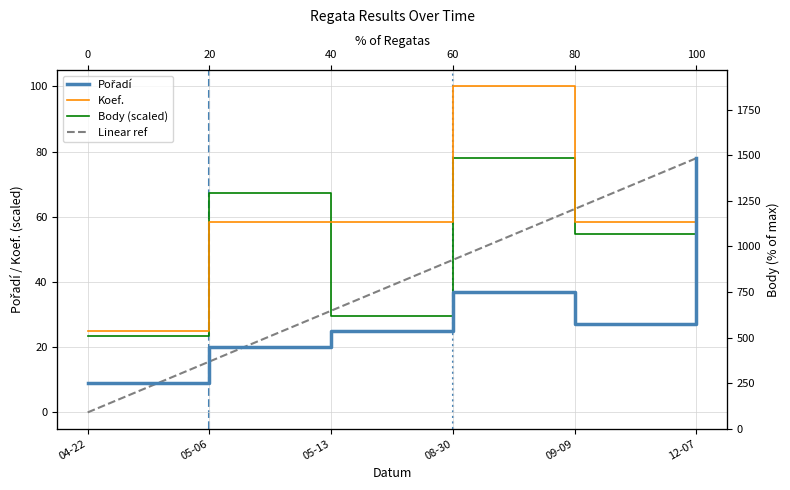

Does the chart have visible grid lines?

Yes